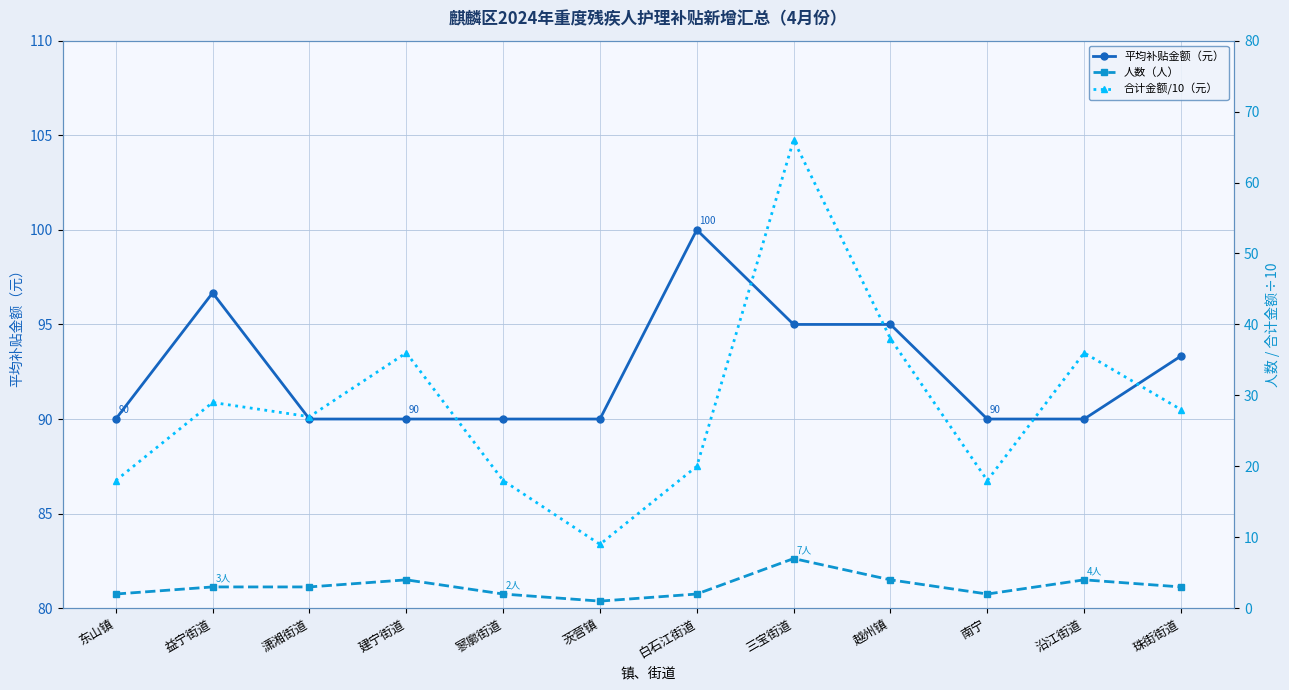

Which series has the widest spread of values?

合计金额/10（元）